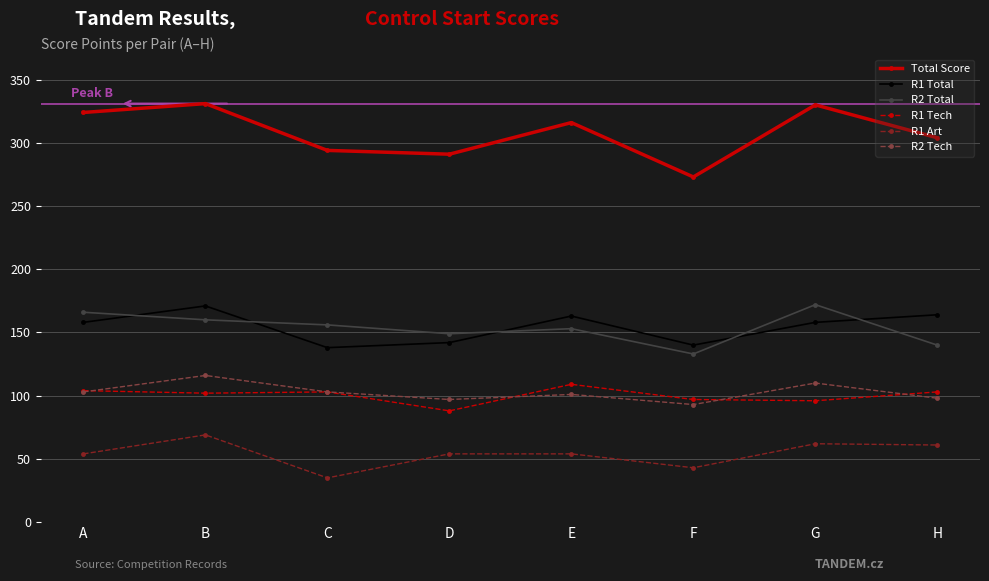

Count the number of categories in the chart.

8